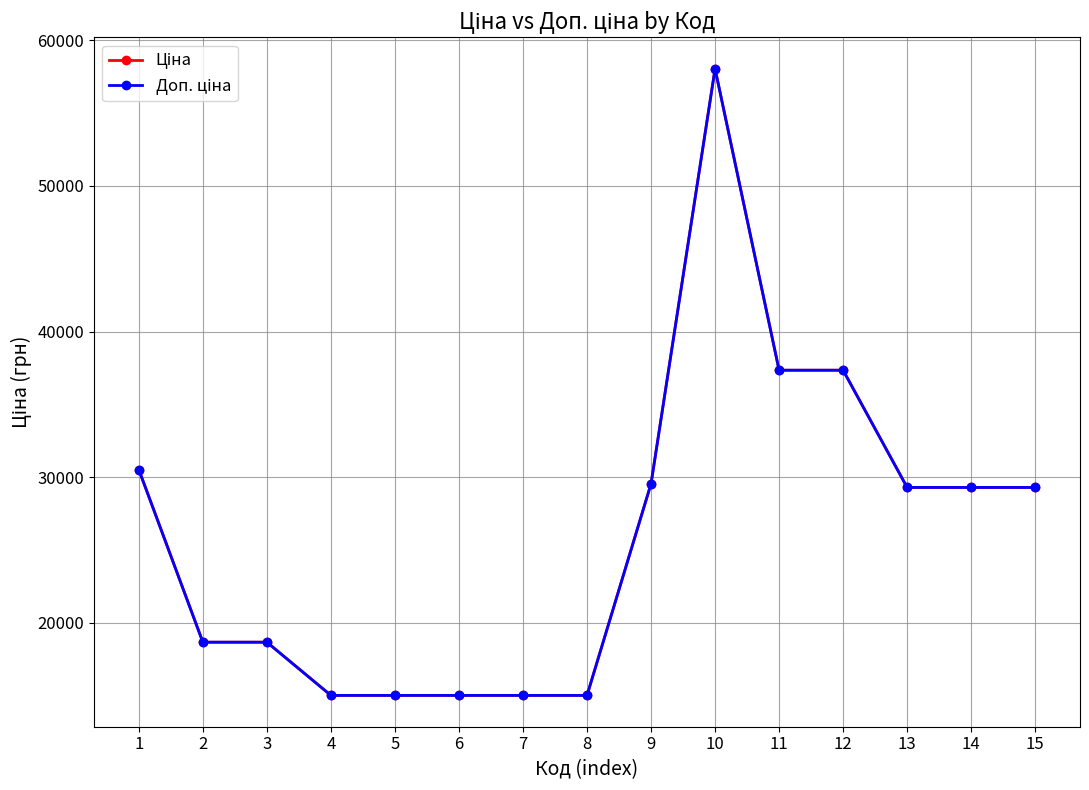

Rank the series at 10 from lowest to highest value.

Ціна, Доп. ціна